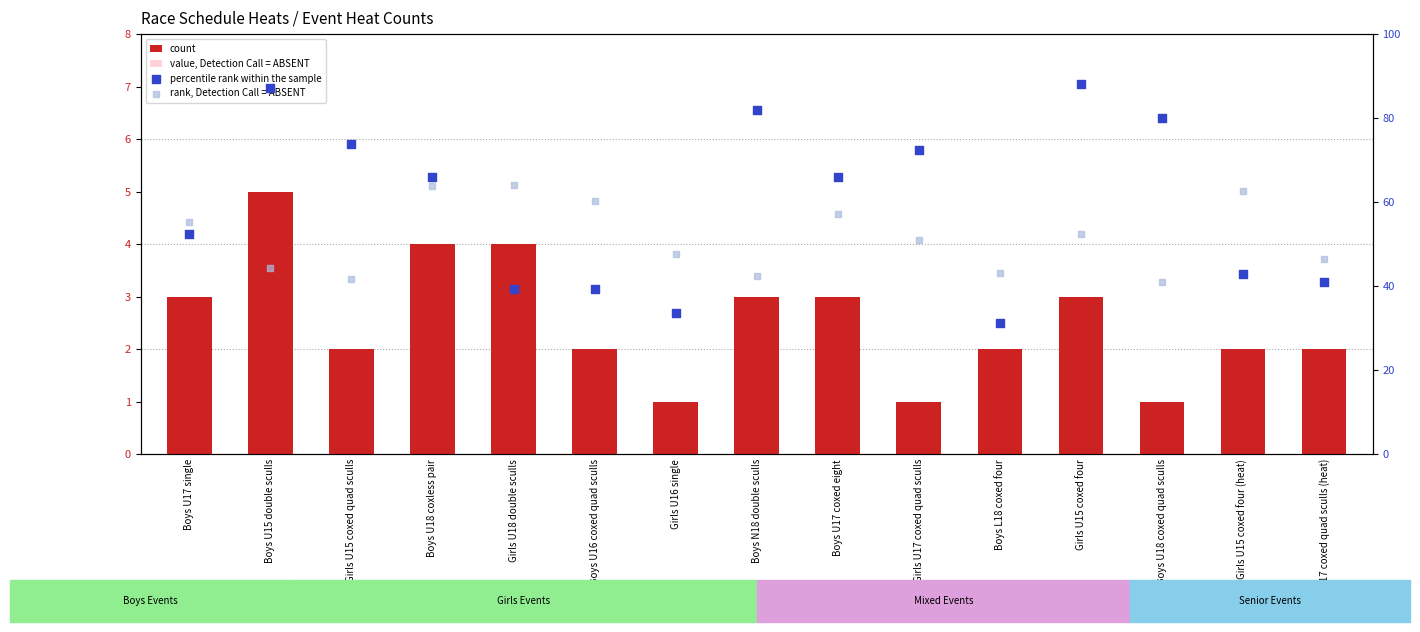

Which series has the widest spread of Y values?

percentile rank within the sample